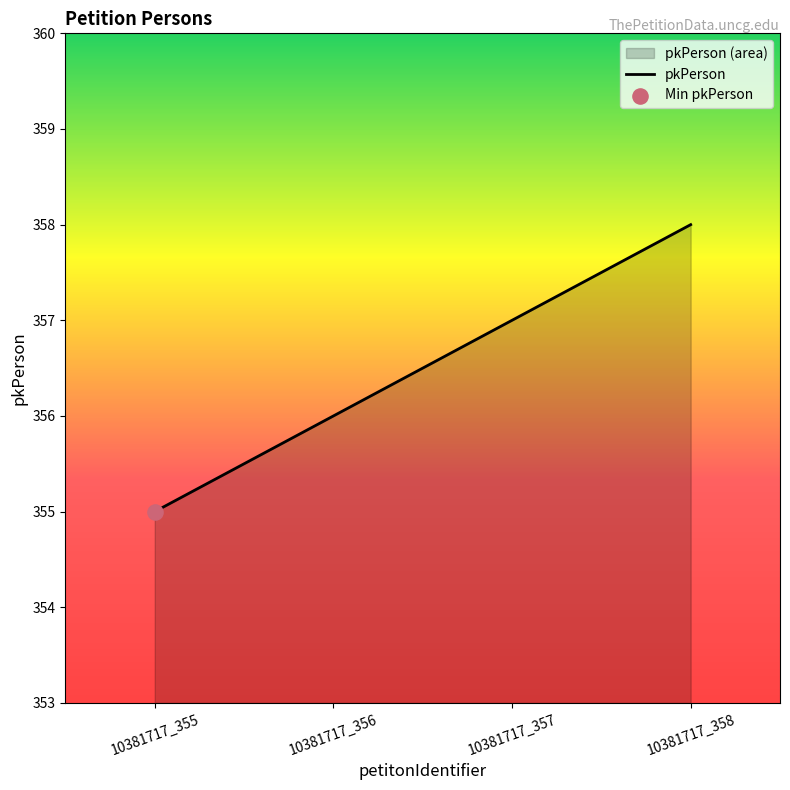

Approximately how many times larger is the value at 10381717_356 compared to 10381717_357?

1.0